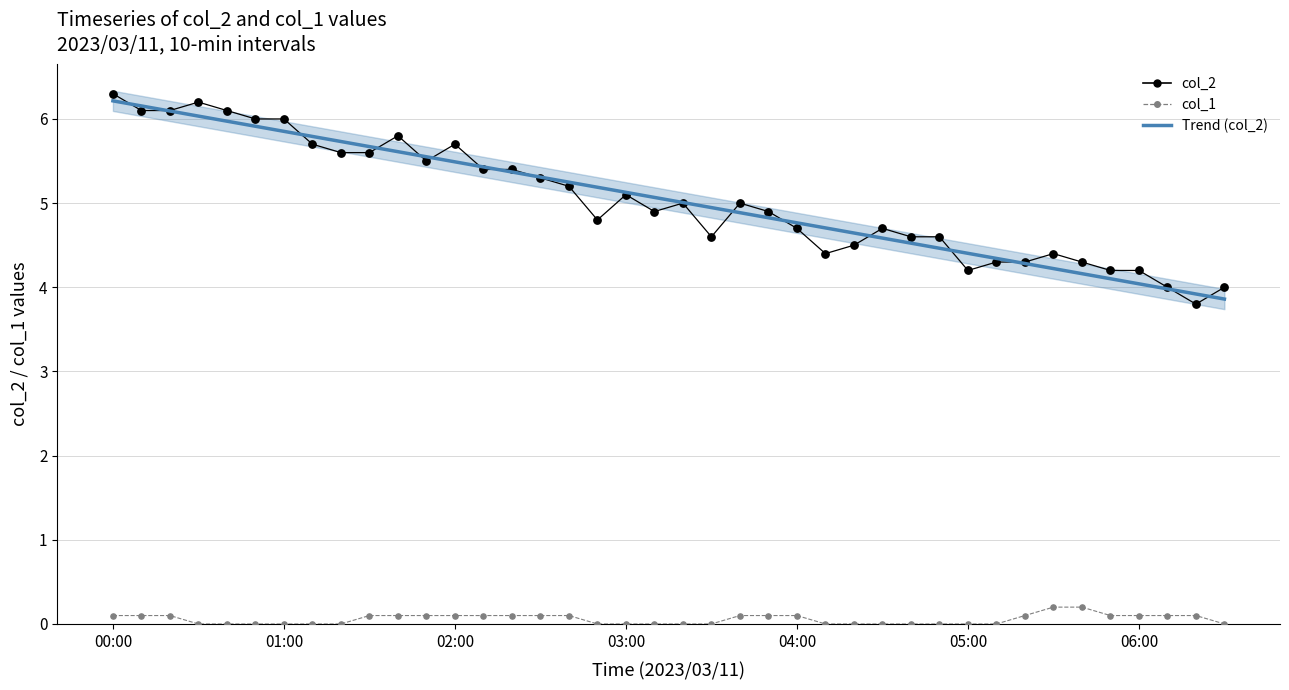

Which series has the largest total across all categories?

col_2